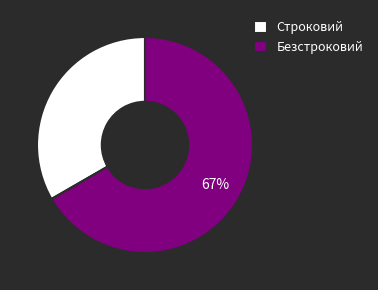

What is the smallest slice in the pie chart?

Строковий